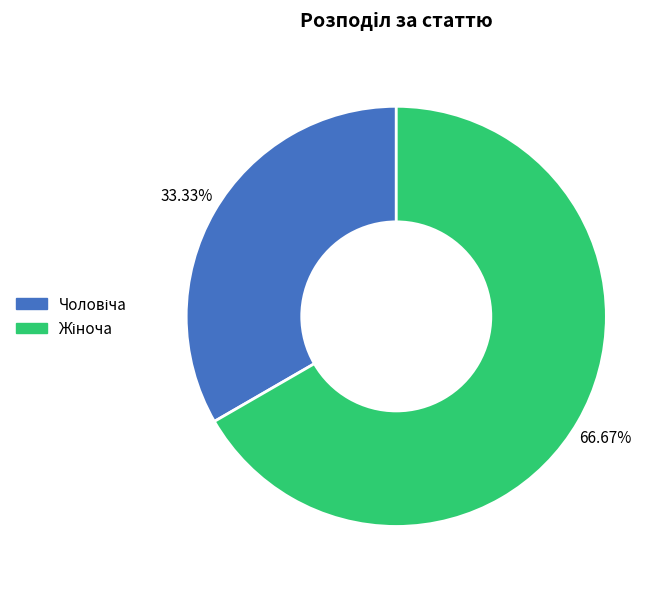

Does any single category account for the majority?

Yes